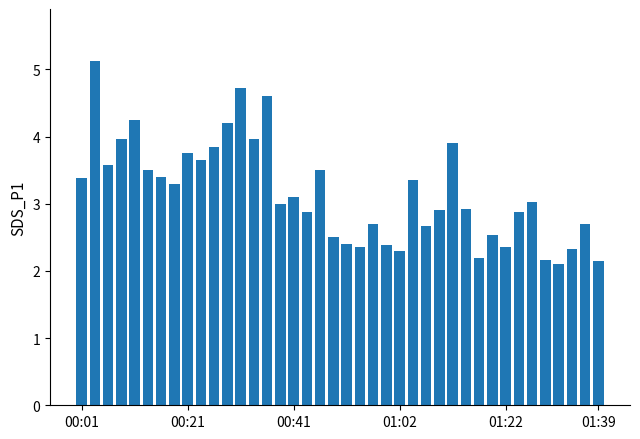

What is the sum of all values?

126.5